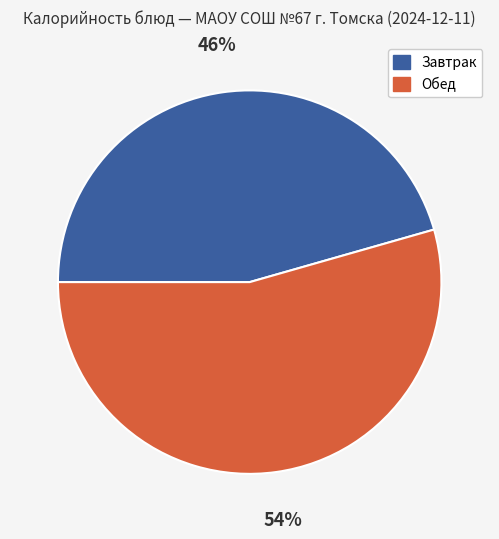

Is the sum of Обед and Завтрак greater than half?

Yes